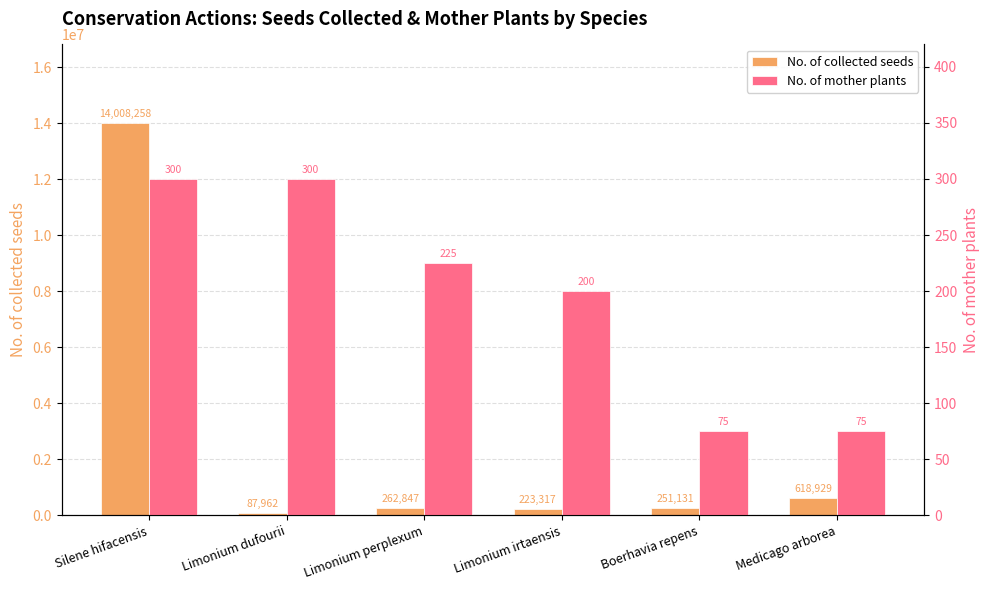

True or false: No. of mother plants has a value of 98 at Boerhavia repens.

False